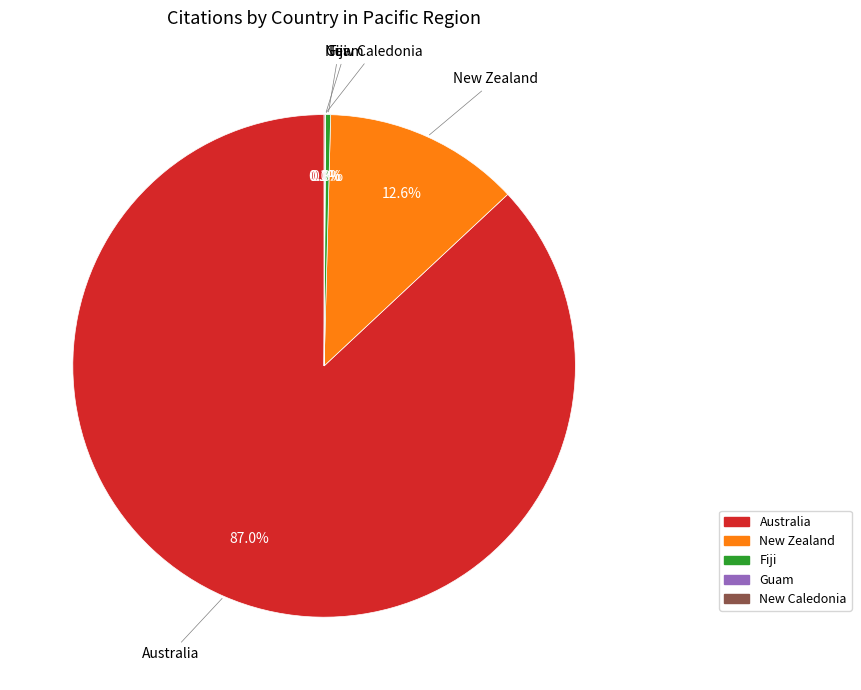

True or false: New Zealand accounts for 13% of the total.

True